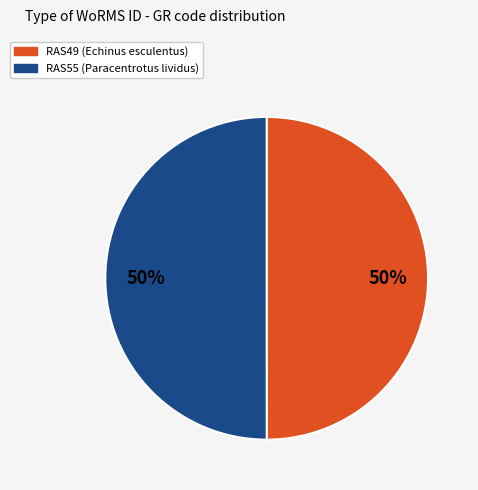

Combined, do RAS49 and RAS55 account for over 50%?

Yes